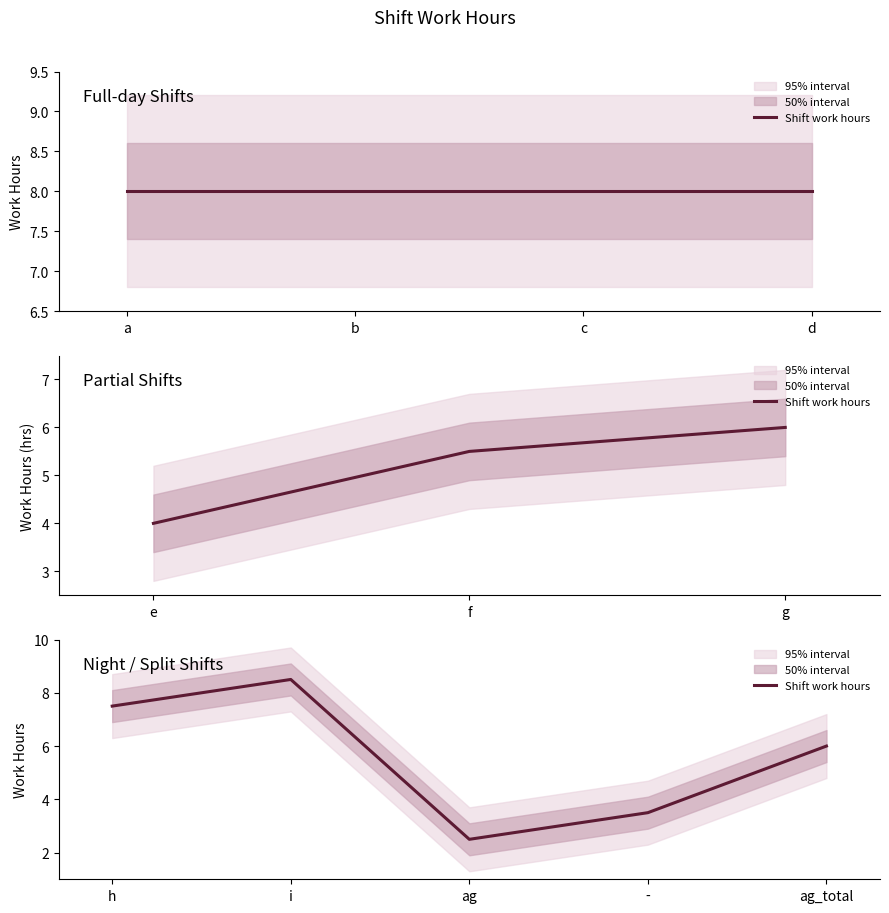

At which label does the data first exceed 5?

h